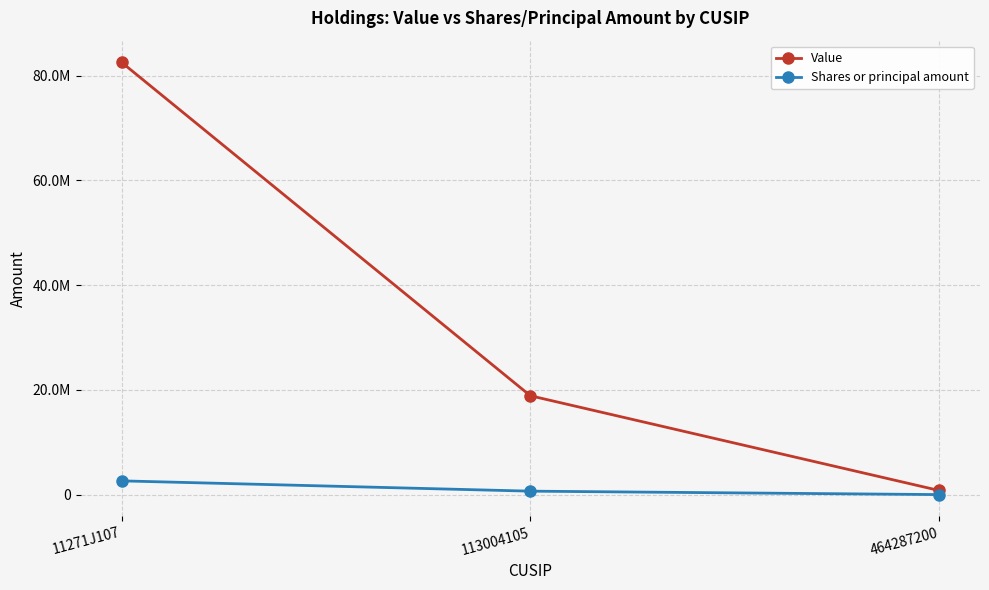

What is the value of the Shares or principal amount point at the 3rd from the left?

2045